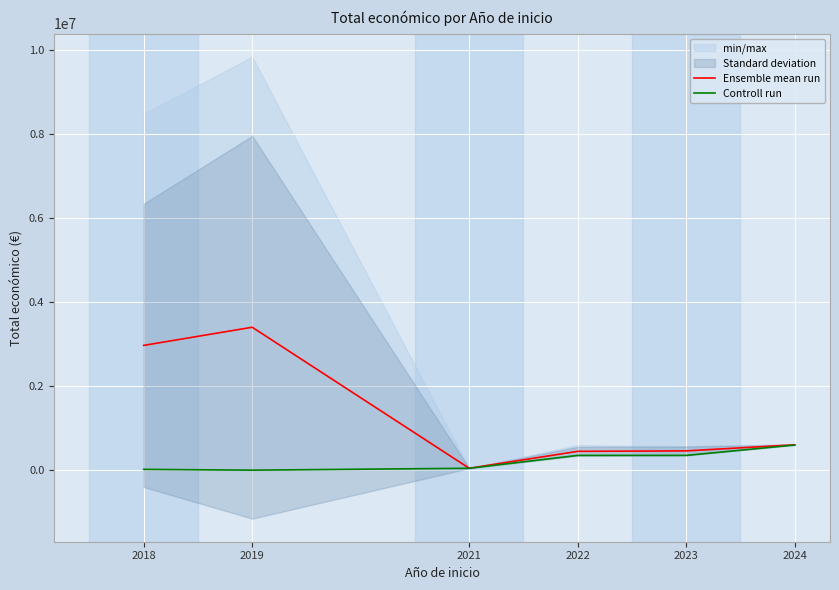

What is the difference between the second highest and minimum values in the Ensemble mean run series?

2926828.8